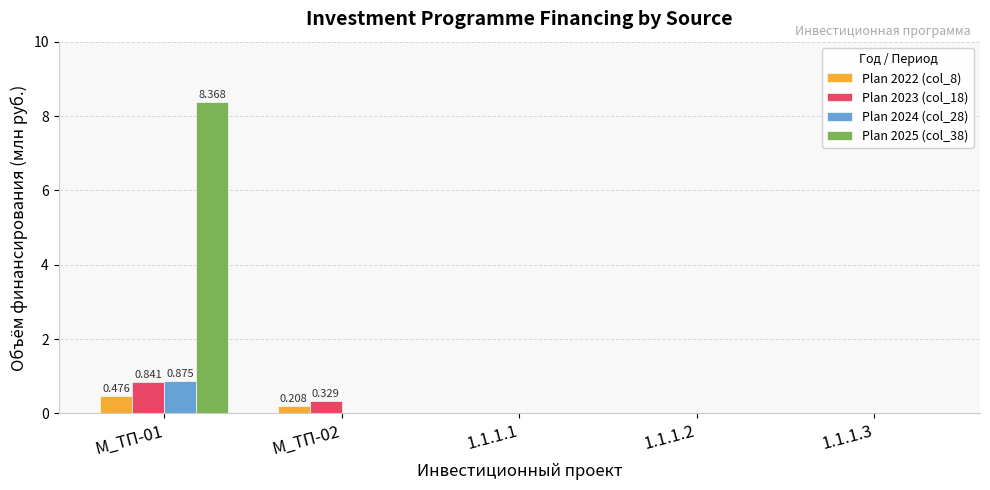

What is the difference between the maximum and second lowest values in the Plan 2023 (col_18) series?

0.8